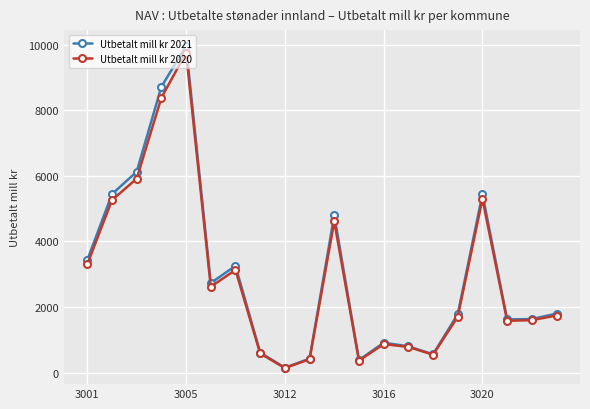

What is the highest value of the Utbetalt mill kr 2021 series?

9950.5